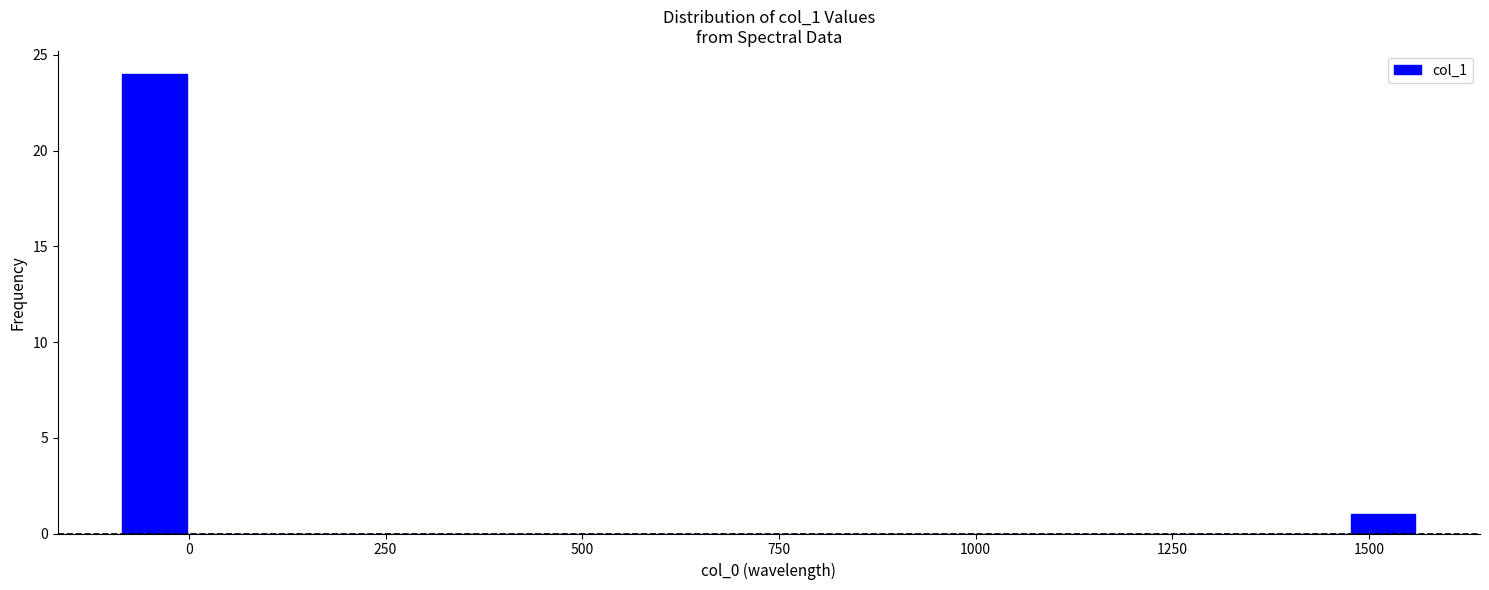

Around what value on the x-axis is the tallest bar? Give the approximate position of its centre, as read against the axis.

-50